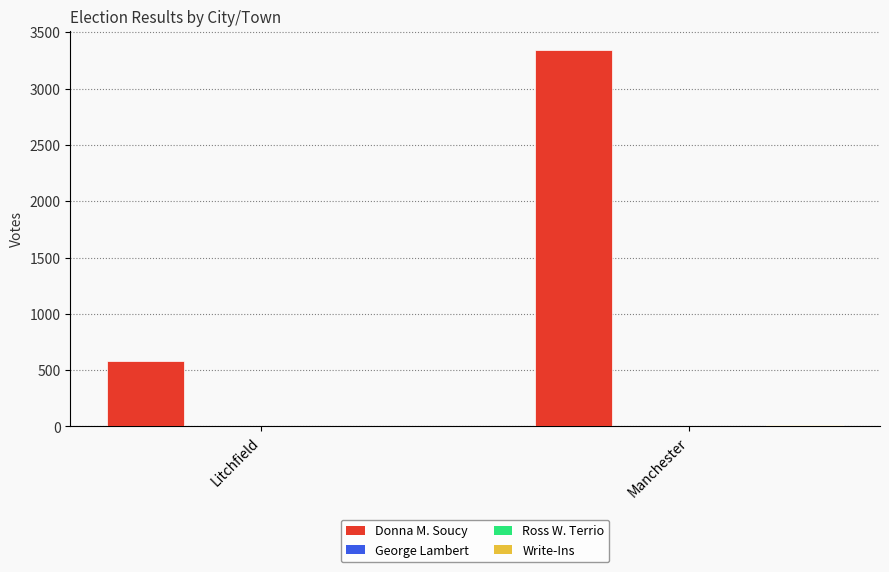

At which label does Donna M. Soucy reach its peak?

Manchester